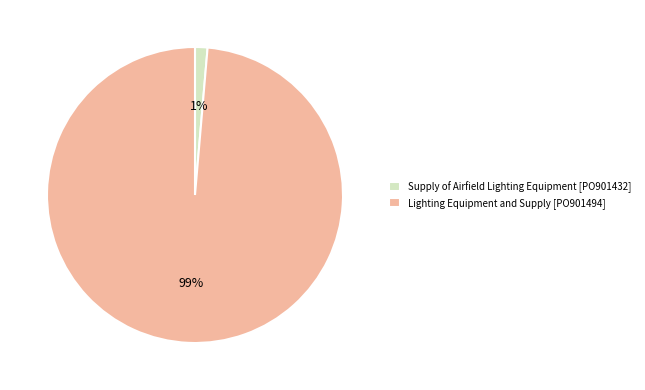

Which has a higher value, Supply of Airfield Lighting Equipment [PO901432] or Lighting Equipment and Supply [PO901494]?

Lighting Equipment and Supply [PO901494]